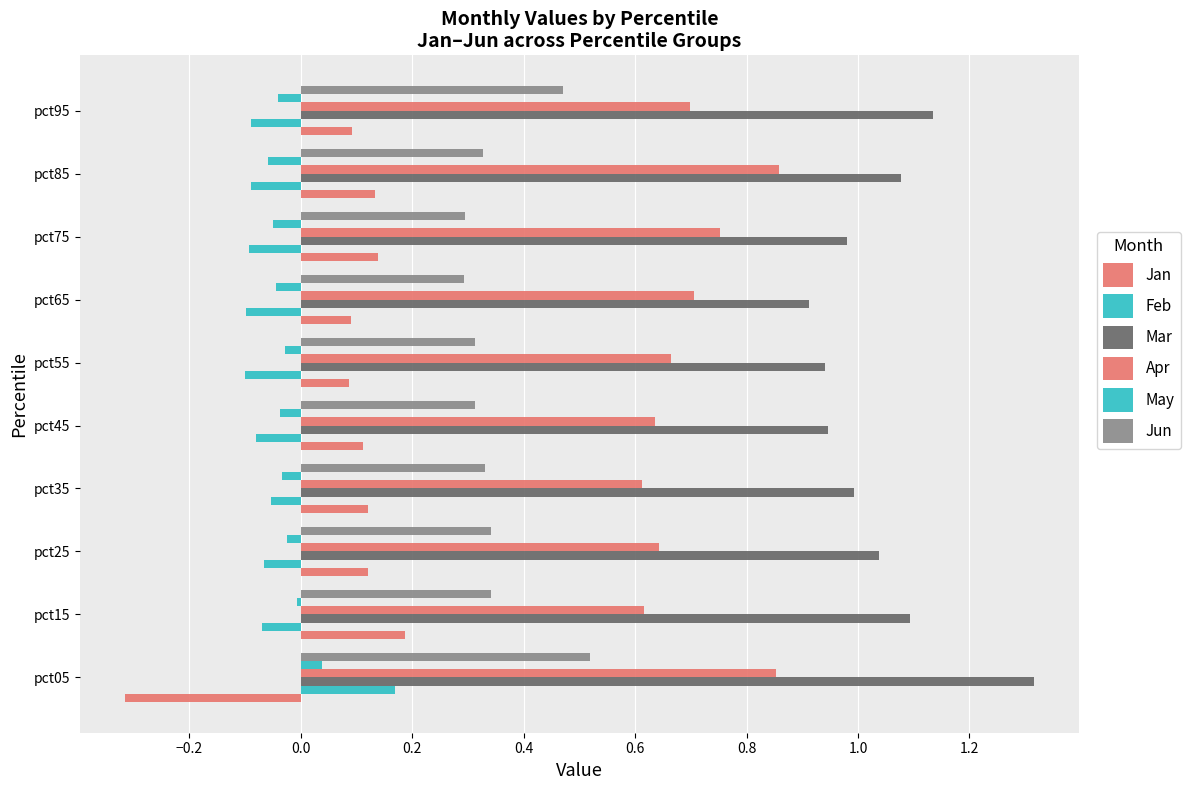

What is the value of the Apr bar at the 5th from the left?

0.6